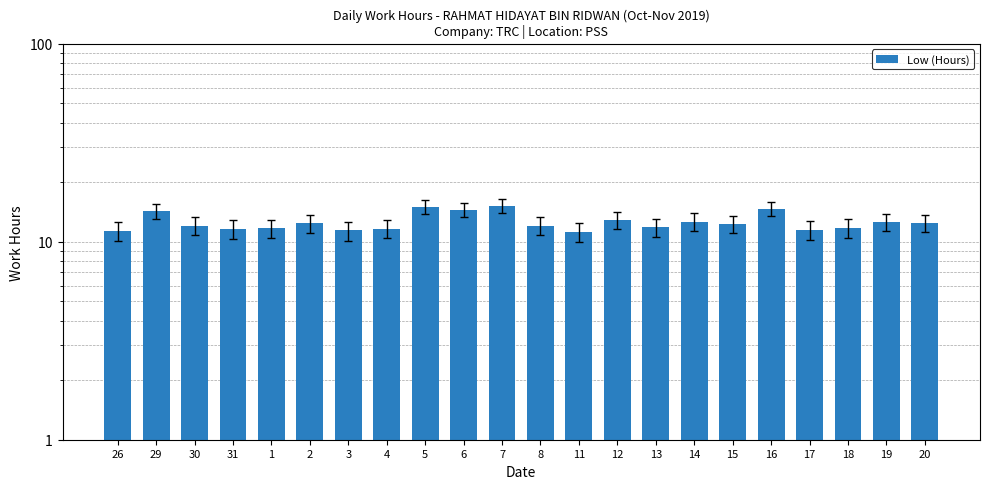

What is the average value?

12.6